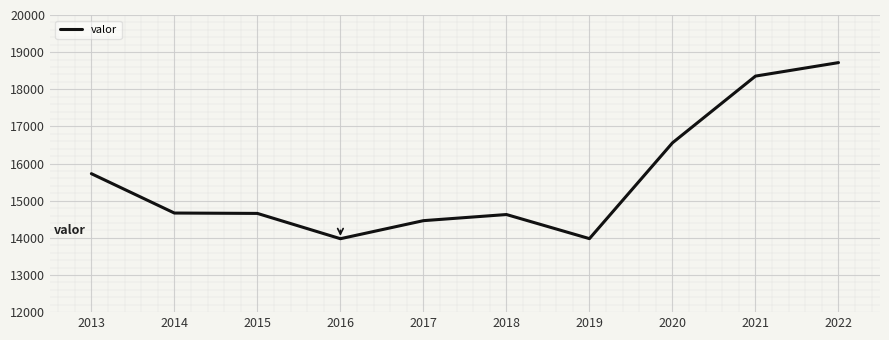

At which label is the value closest to 16347?

2020